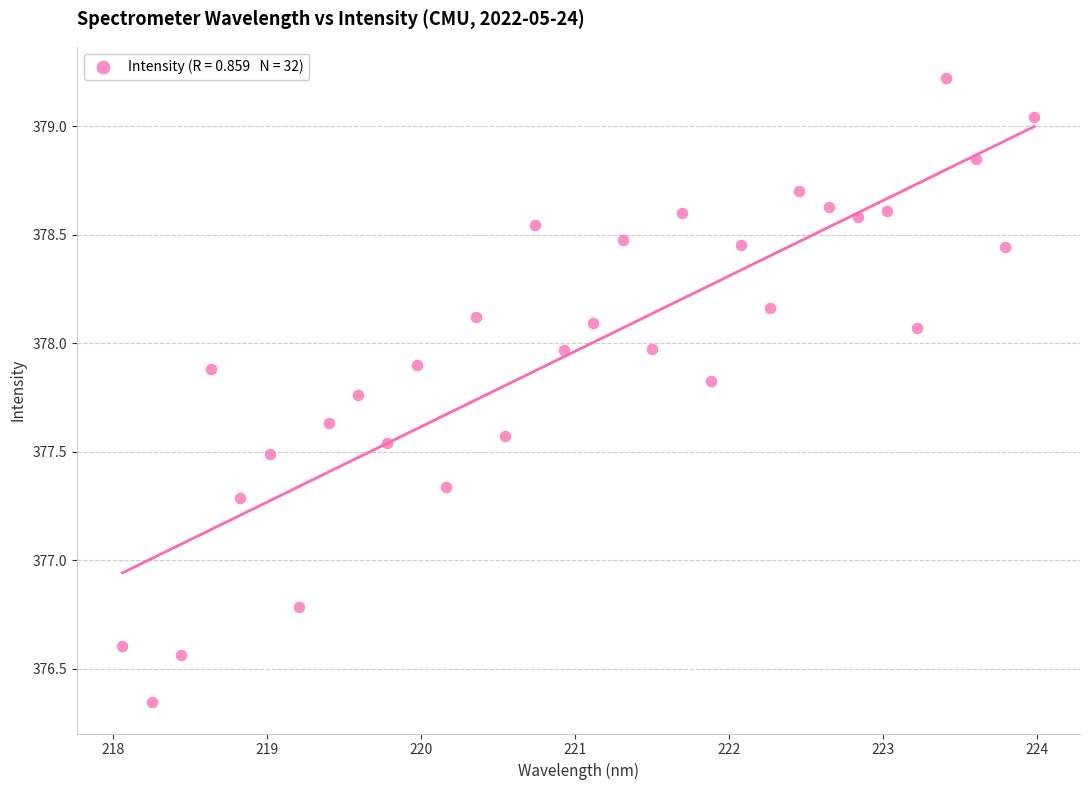

What is the range of Y values (max minus min)?

2.9